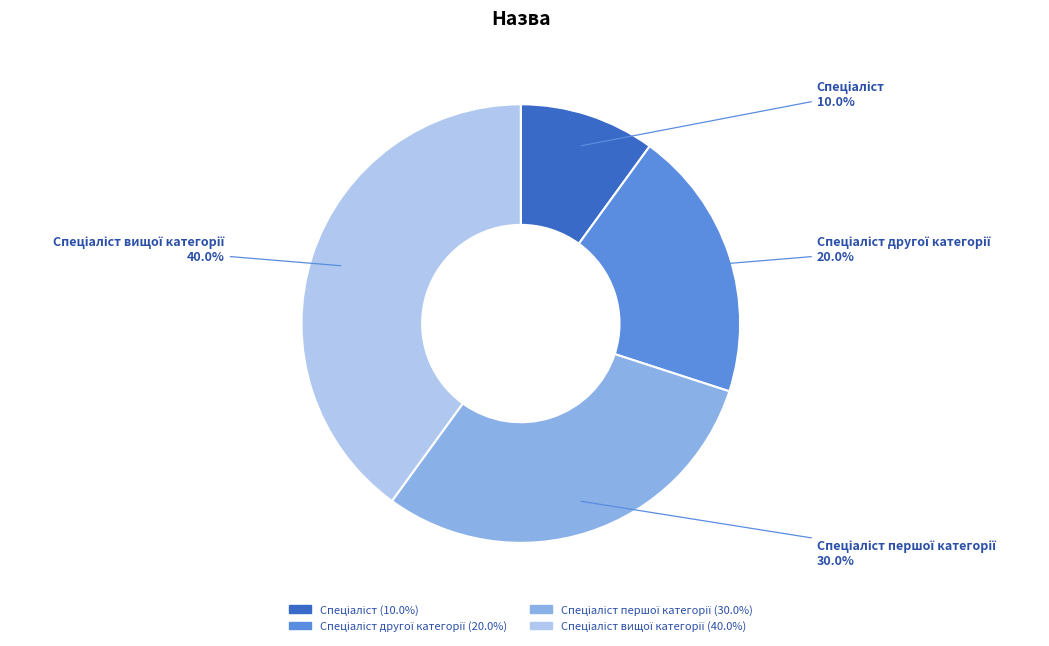

Does any single category account for the majority?

No